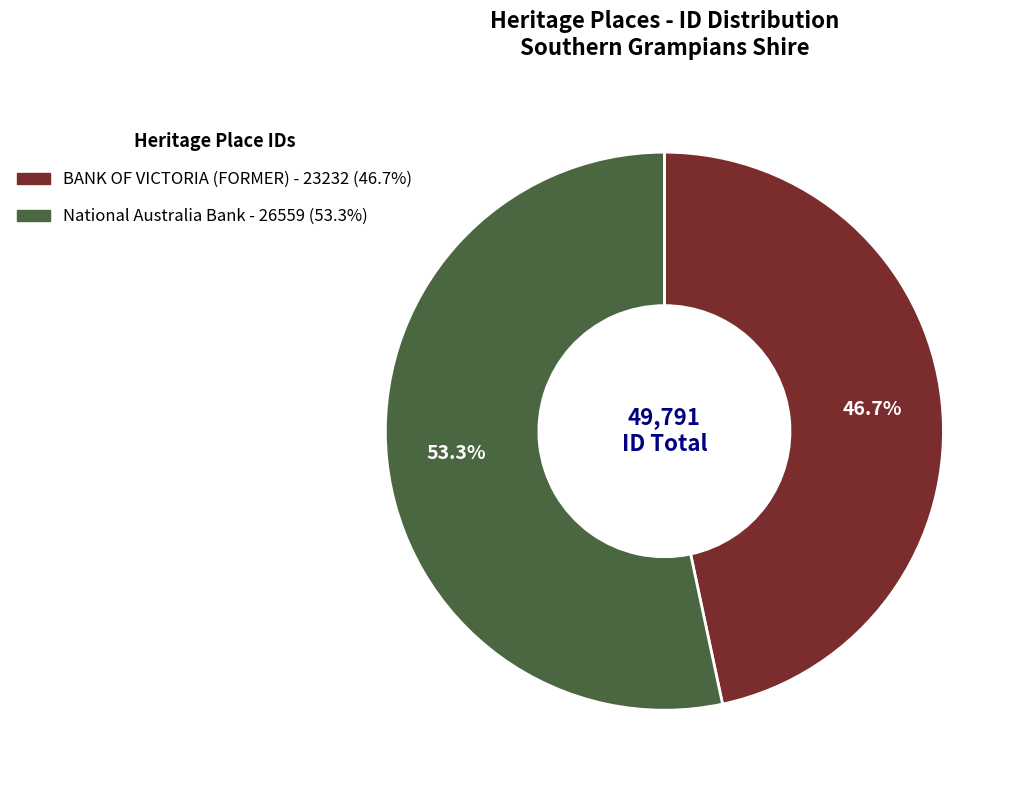

What percentage do BANK OF VICTORIA (FORMER) and National Australia Bank together represent?

100.0%